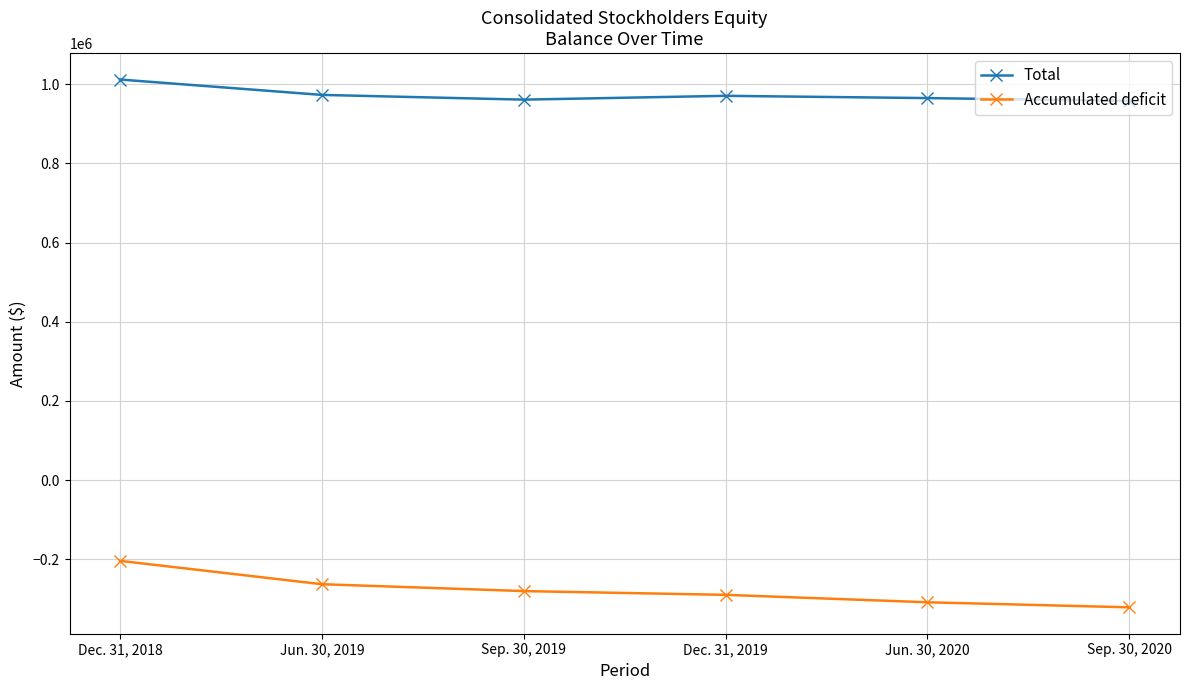

How many data points does each series have?

6